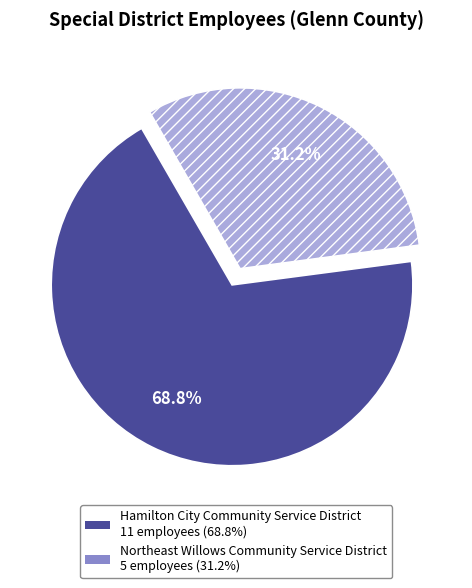

Rank the categories by value from lowest to highest.

Northeast Willows Community Service District, Hamilton City Community Service District